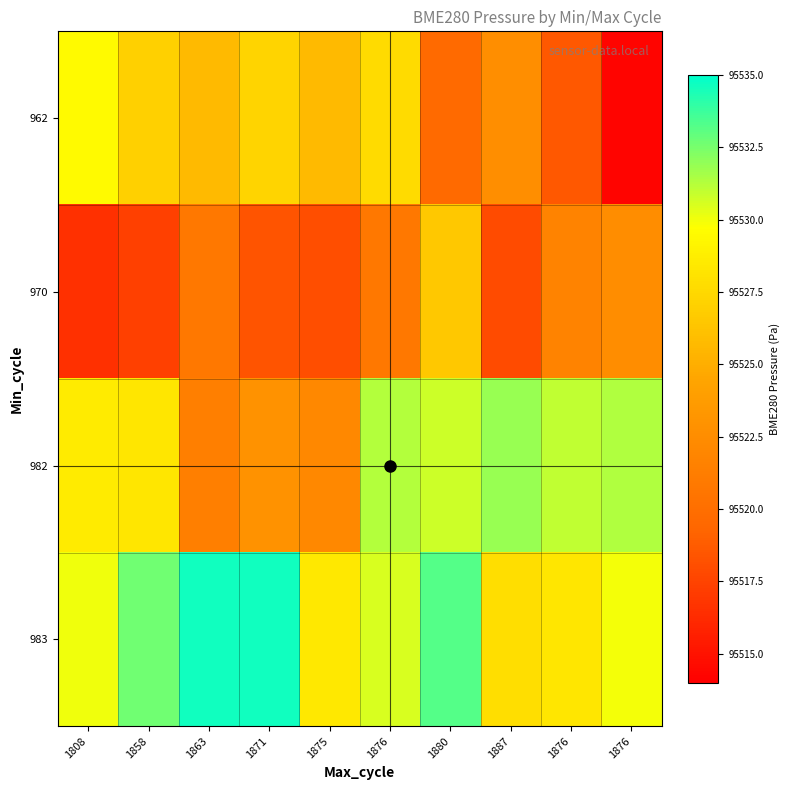

Which category has the lowest value across all series?

1876